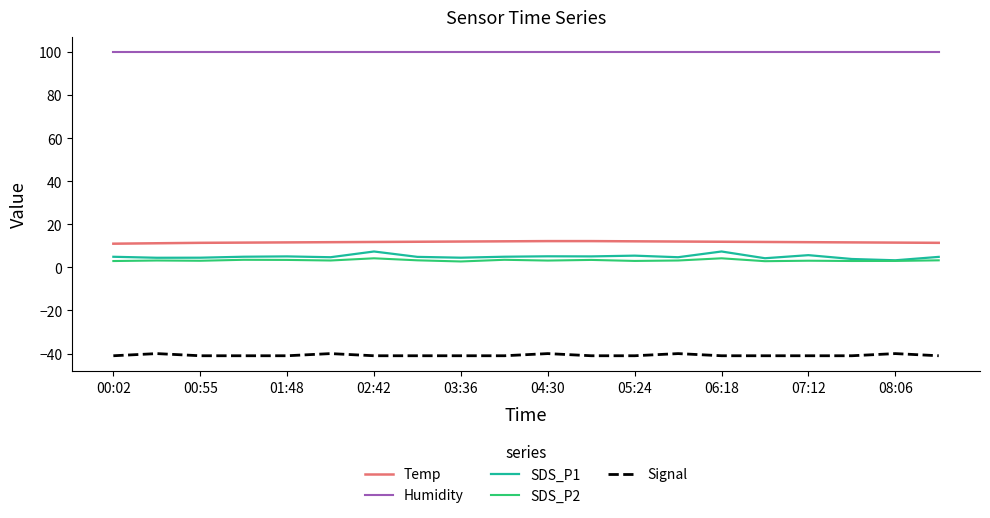

What is the maximum value for SDS_P2?

4.2